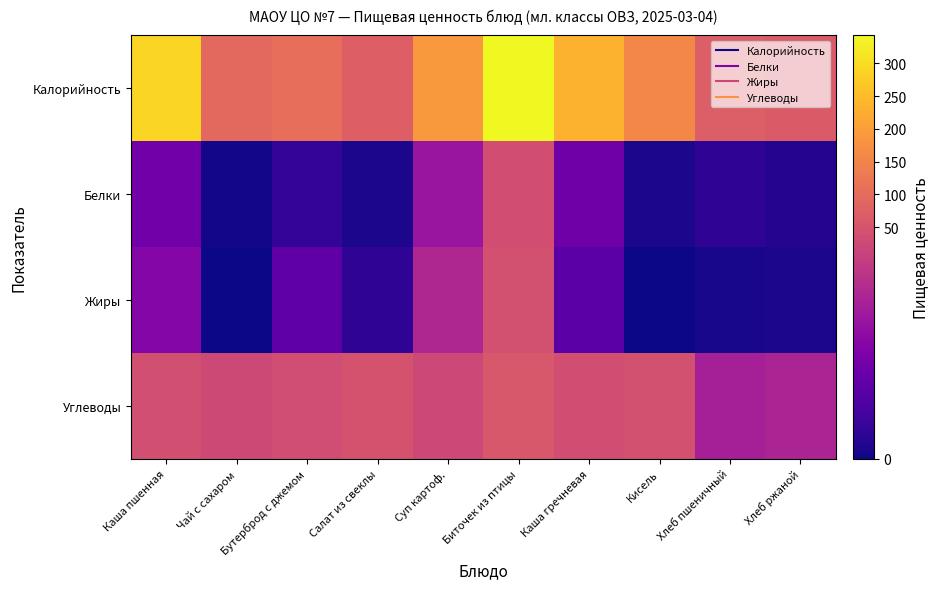

Reading left to right, extract all data points from this chart.

Калорийность: Каша пшенная=289.5	Чай с сахаром=93.0	Бутерброд с джемом=105.9	Салат из свеклы=73.2	Суп картоф.=191.1	Биточек из птицы=343.0	Каша гречневая=233.7	Кисель=156.3	Хлеб пшеничный=72.0	Хлеб ржаной=64.2
Белки: Каша пшенная=8.7	Чай с сахаром=0.4	Бутерброд с джемом=2.9	Салат из свеклы=0.9	Суп картоф.=12.8	Биточек из птицы=37.2	Каша гречневая=8.3	Кисель=0.9	Хлеб пшеничный=2.4	Хлеб ржаной=1.4
Жиры: Каша пшенная=10.7	Чай с сахаром=0.0	Бутерброд с джемом=6.7	Салат из свеклы=2.4	Суп картоф.=15.4	Биточек из птицы=40.1	Каша гречневая=6.3	Кисель=0.0	Хлеб пшеничный=0.7	Хлеб ржаной=0.9
Углеводы: Каша пшенная=39.6	Чай с сахаром=25.0	Бутерброд с джемом=32.6	Салат из свеклы=45.2	Суп картоф.=23.9	Биточек из птицы=56.2	Каша гречневая=36.0	Кисель=42.1	Хлеб пшеничный=14.4	Хлеб ржаной=14.9